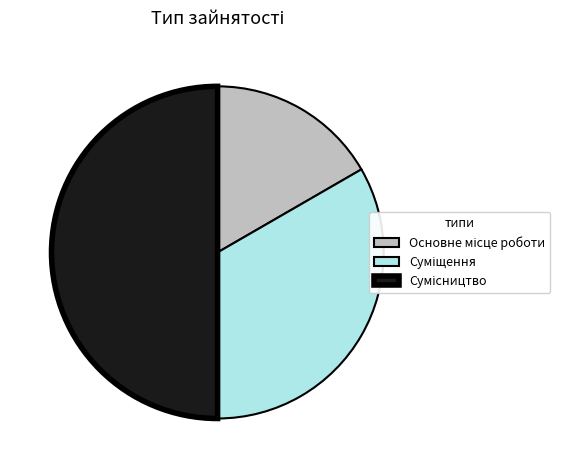

Count the number of slices in the pie.

3